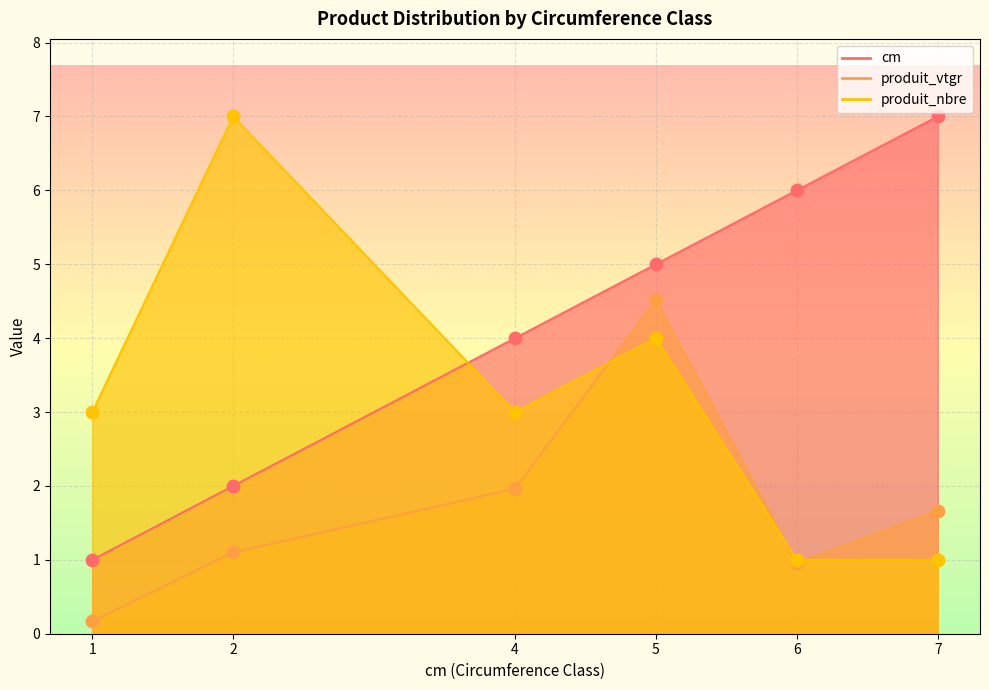

At which category is the sum across all series the highest?

5